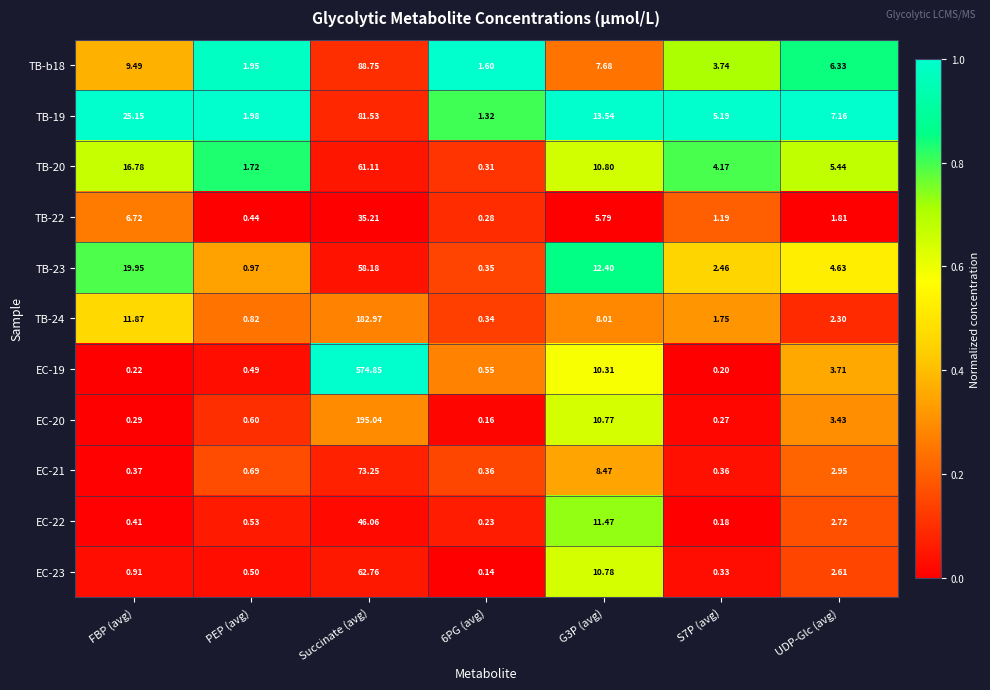

At how many categories does at least one series exceed 0?

7